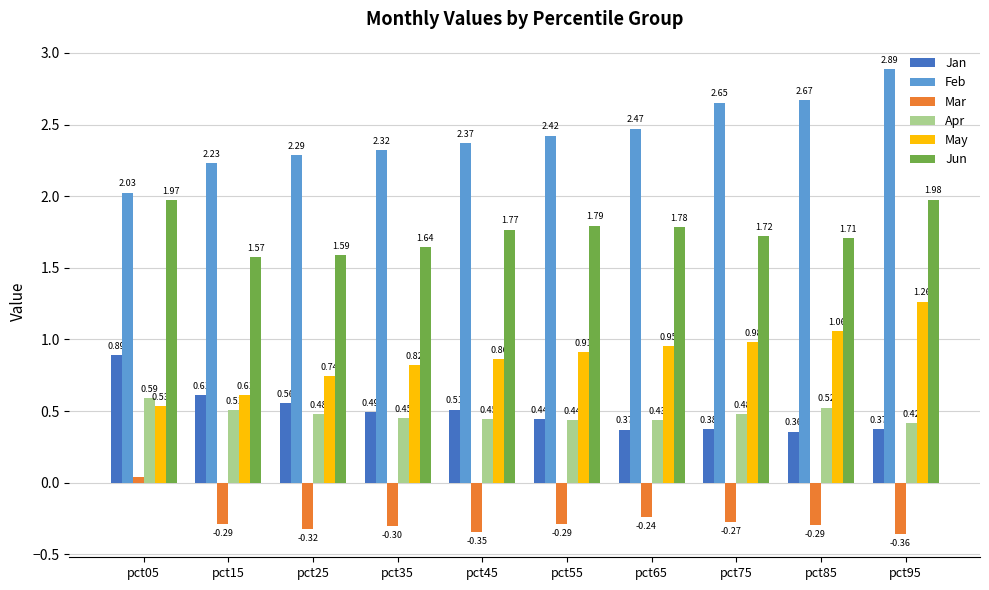

How many series are shown in this chart?

6